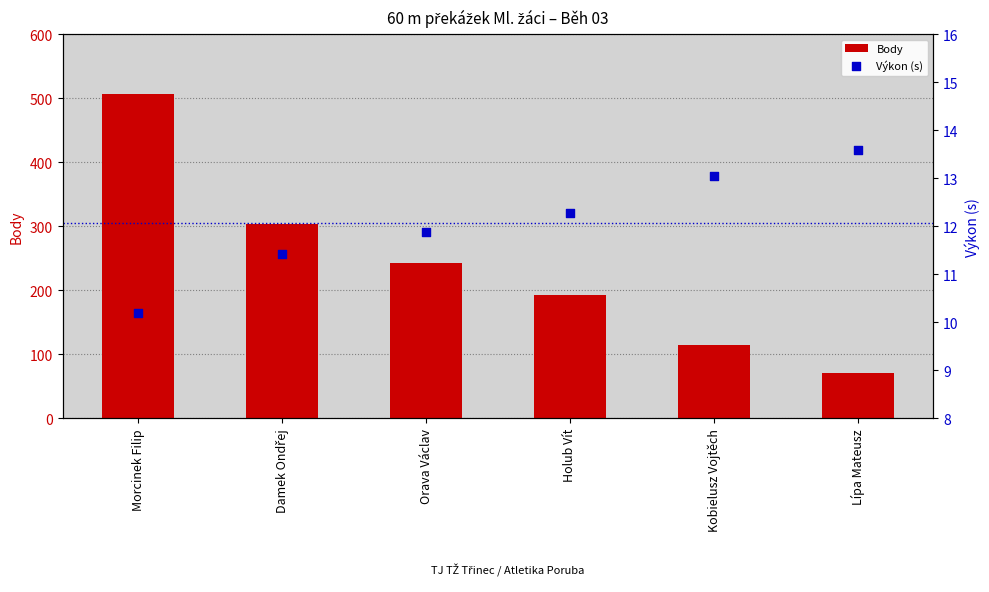

What is the total value across all series at Damek Ondřej?

314.4